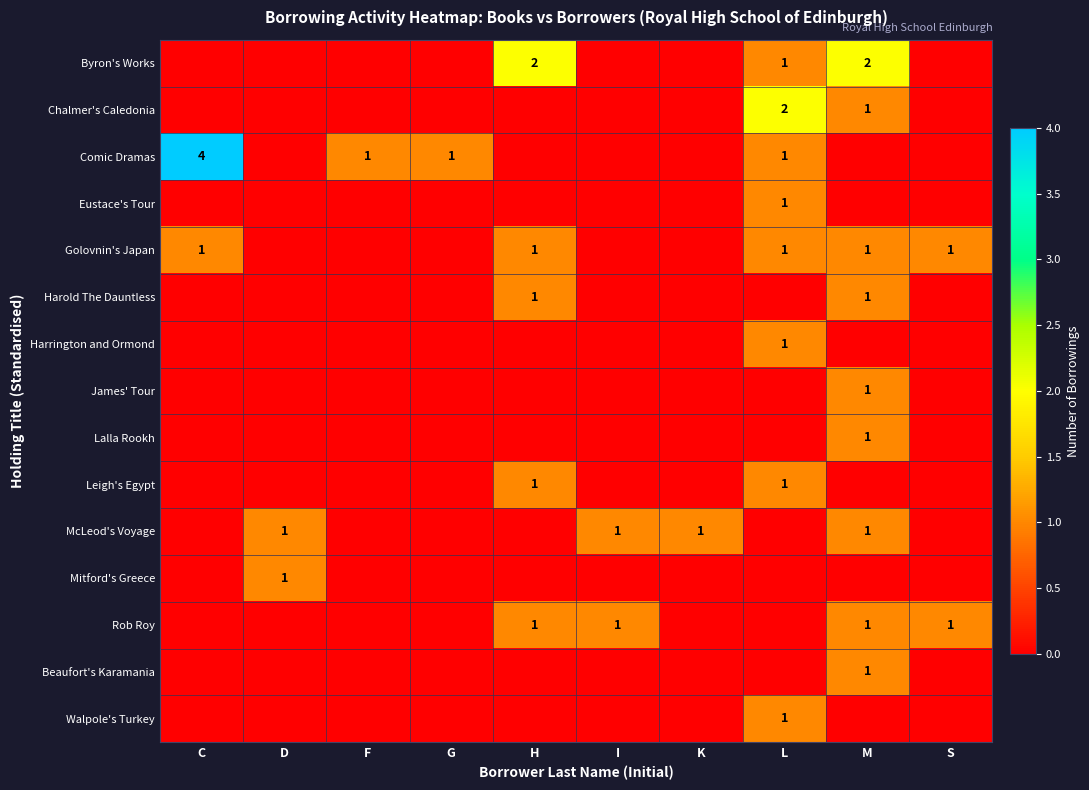

Where is Lalla Rookh nearest to the value 0?

C